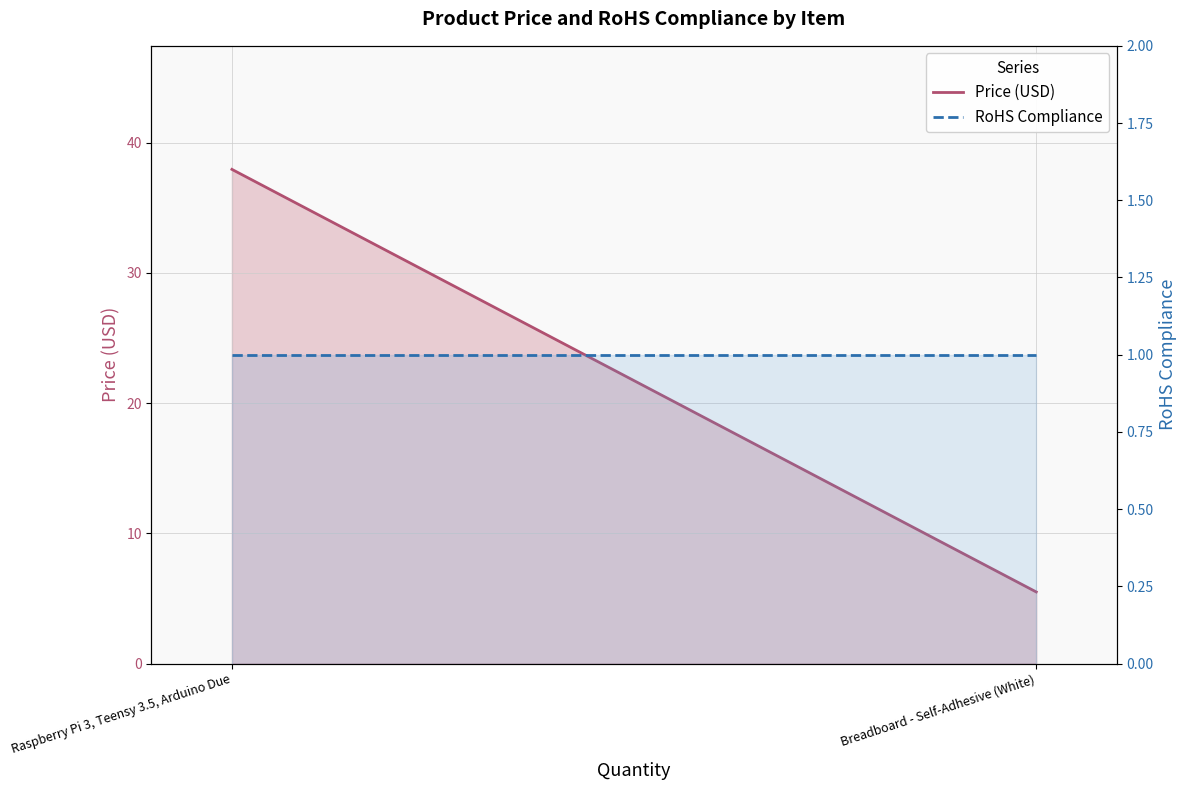

Which series has the largest total across all categories?

Price (USD)